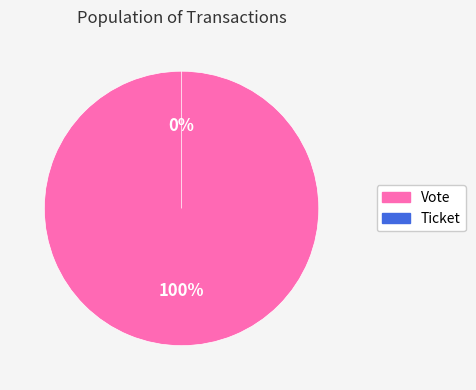

Combined, what portion of the pie is Vote and Ticket?

100.0%